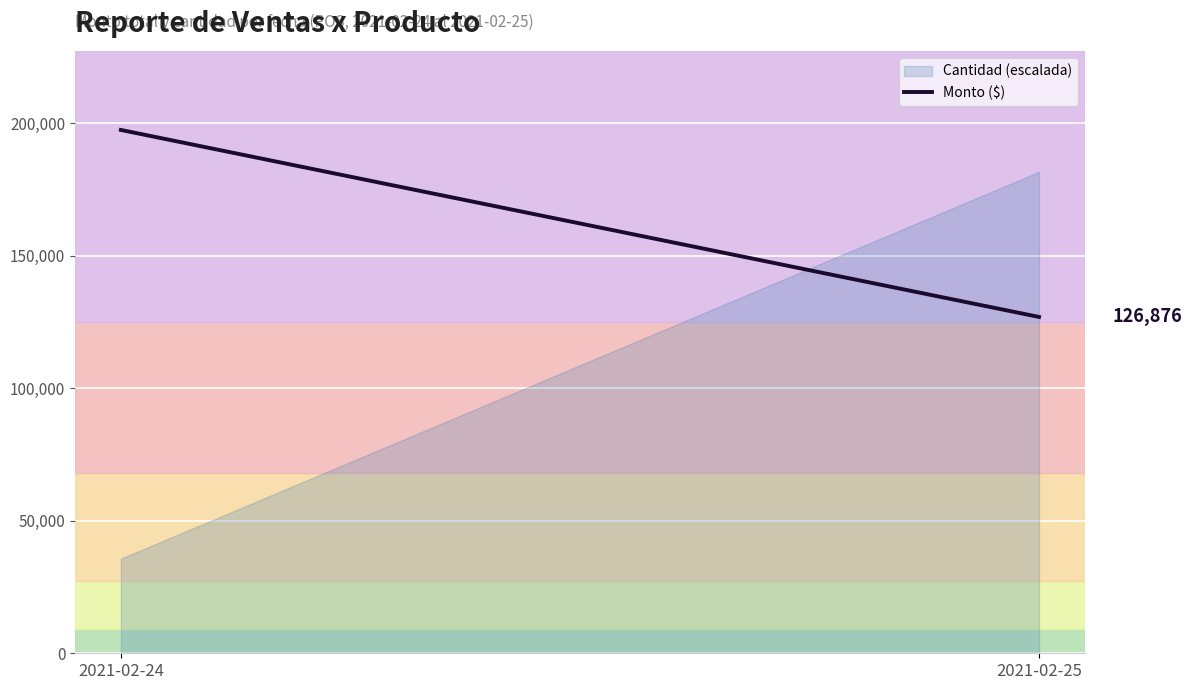

At which category does the chart reach its peak across all series?

2021-02-25